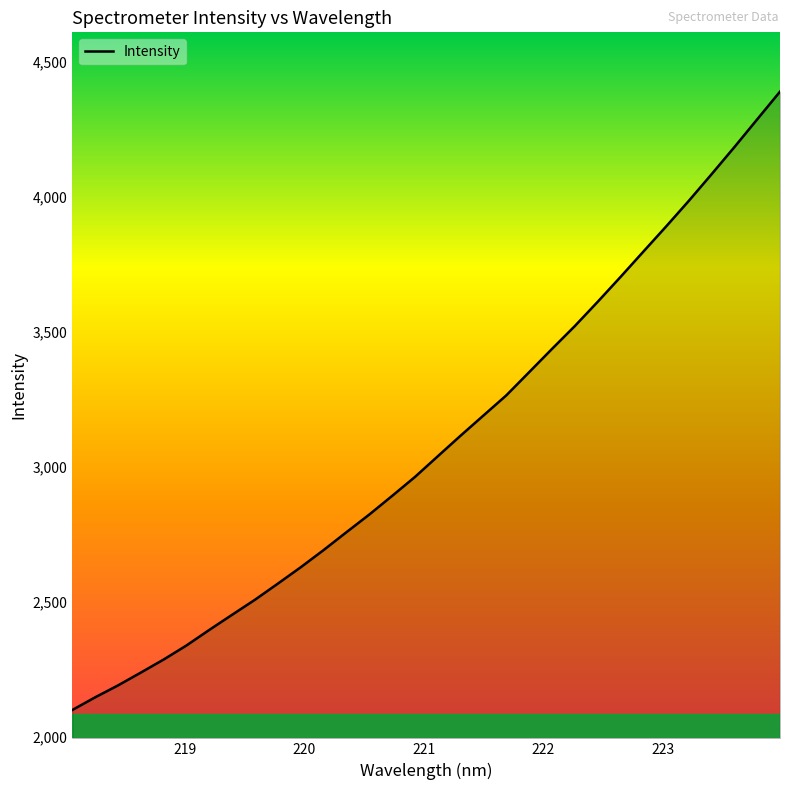

What is the difference between the maximum and minimum values?

2288.9